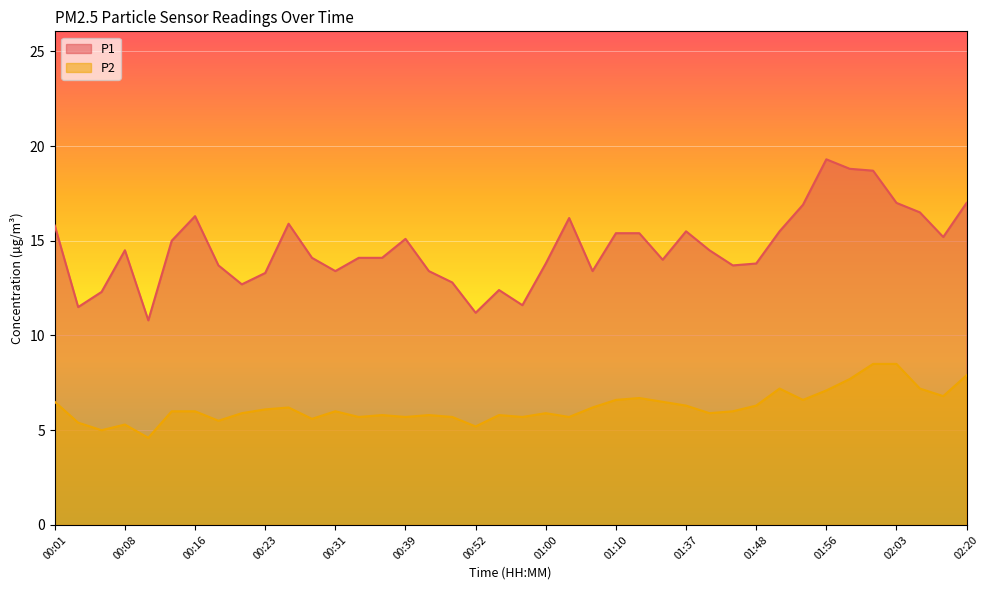

What is the value of the P2 point at the 10th from the left?

6.1